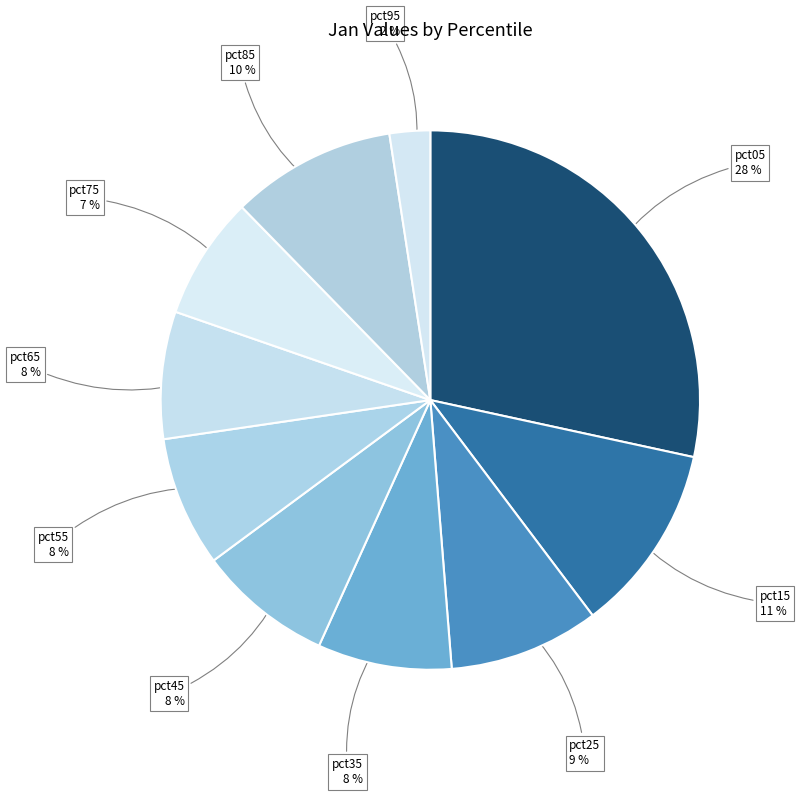

Count the number of slices in the pie.

10